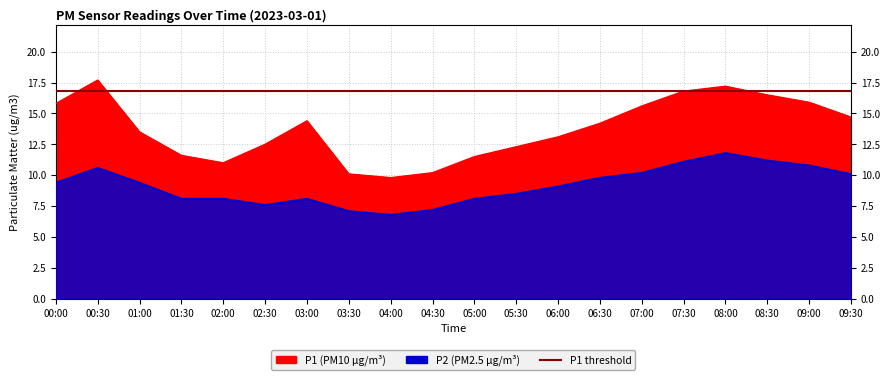

What is the spread (max minus min) of values at 07:30?

5.7